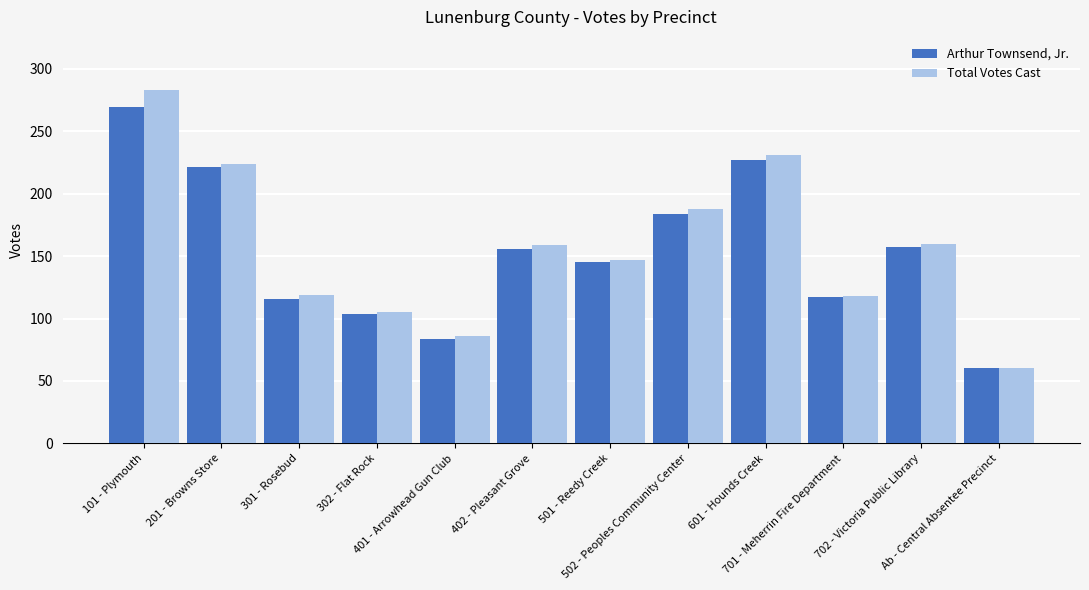

How many bars are there in total?

24